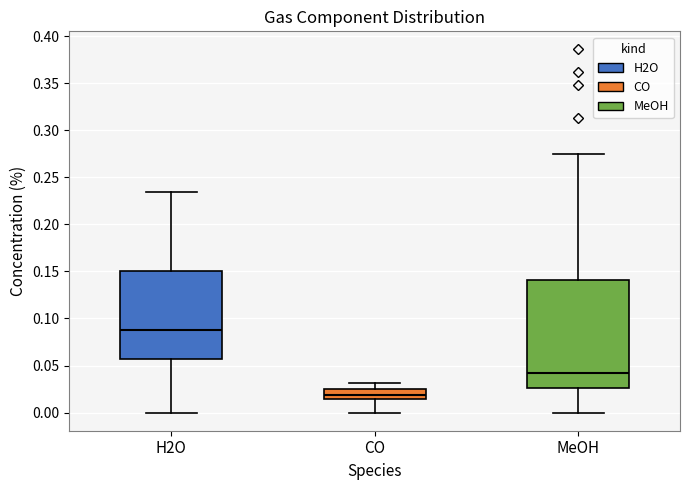

Reading left to right, transcribe this box plot: for each box, give where its median line is, the range the box spans, and where its two whiskers end, as read against the y-axis. The values are not printed on the chart, so give them approximately, as read against the axis.

H2O: median 0.090, box 0.055 to 0.150, whiskers 0.000 to 0.235
CO: median 0.020, box 0.015 to 0.025, whiskers 0.000 to 0.030
MeOH: median 0.040, box 0.025 to 0.140, whiskers 0.000 to 0.275